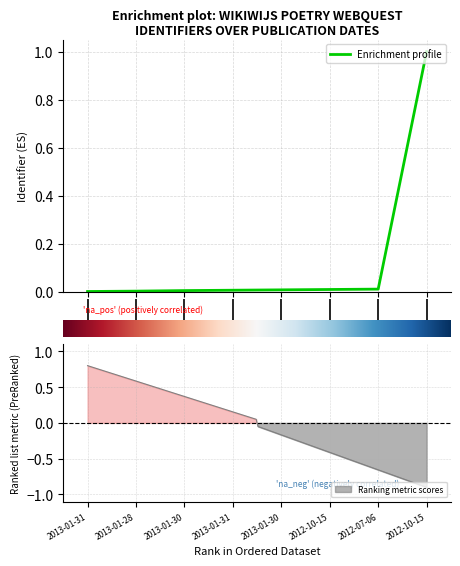

Is this an area chart (filled region under the line)?

No